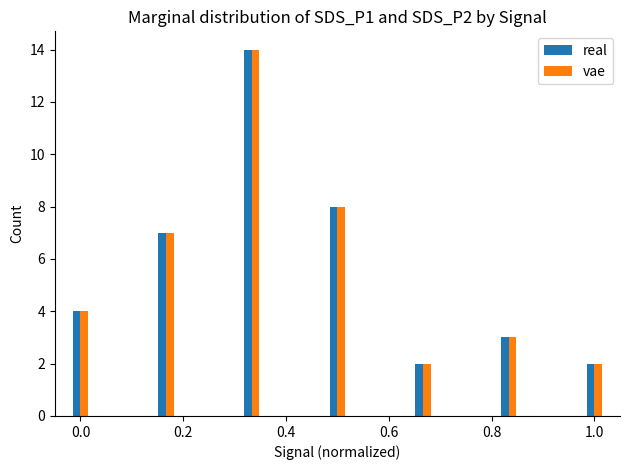

What is the average value of the real series?

6